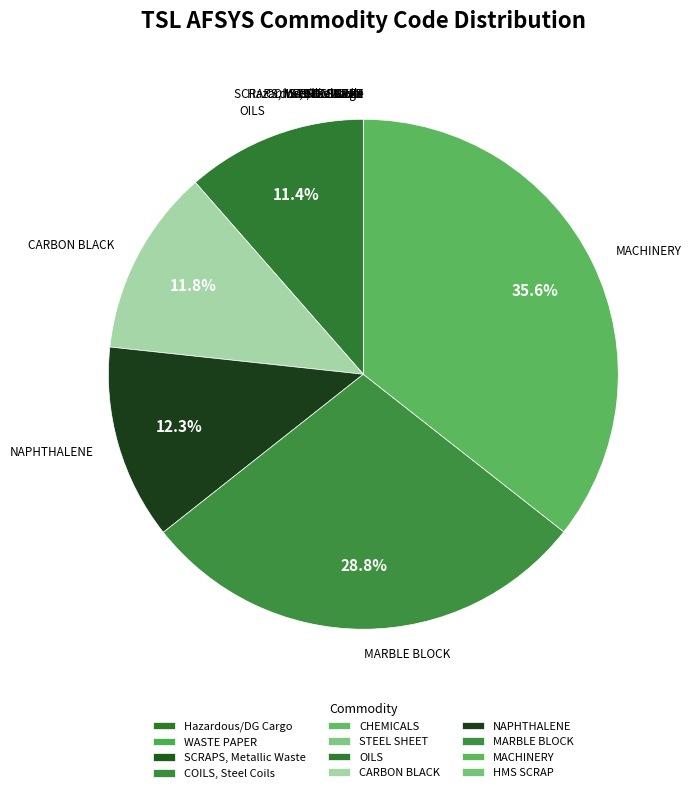

What percentage do NAPHTHALENE and MARBLE BLOCK together represent?

41.1%